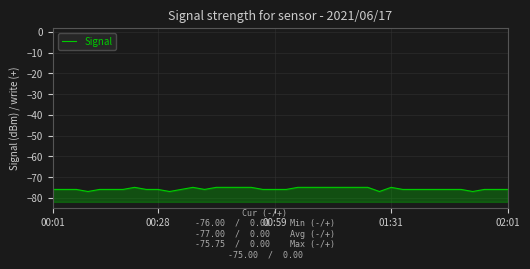

What is the change in value from 00:28 to 15?

+1